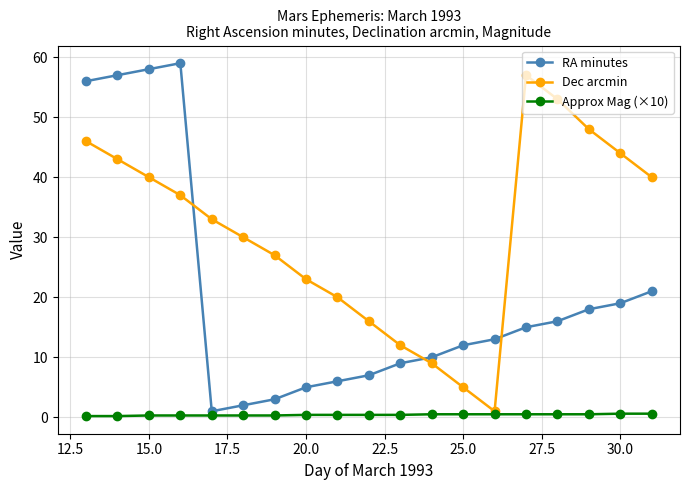

How many values in the RA minutes series are below 13?

9